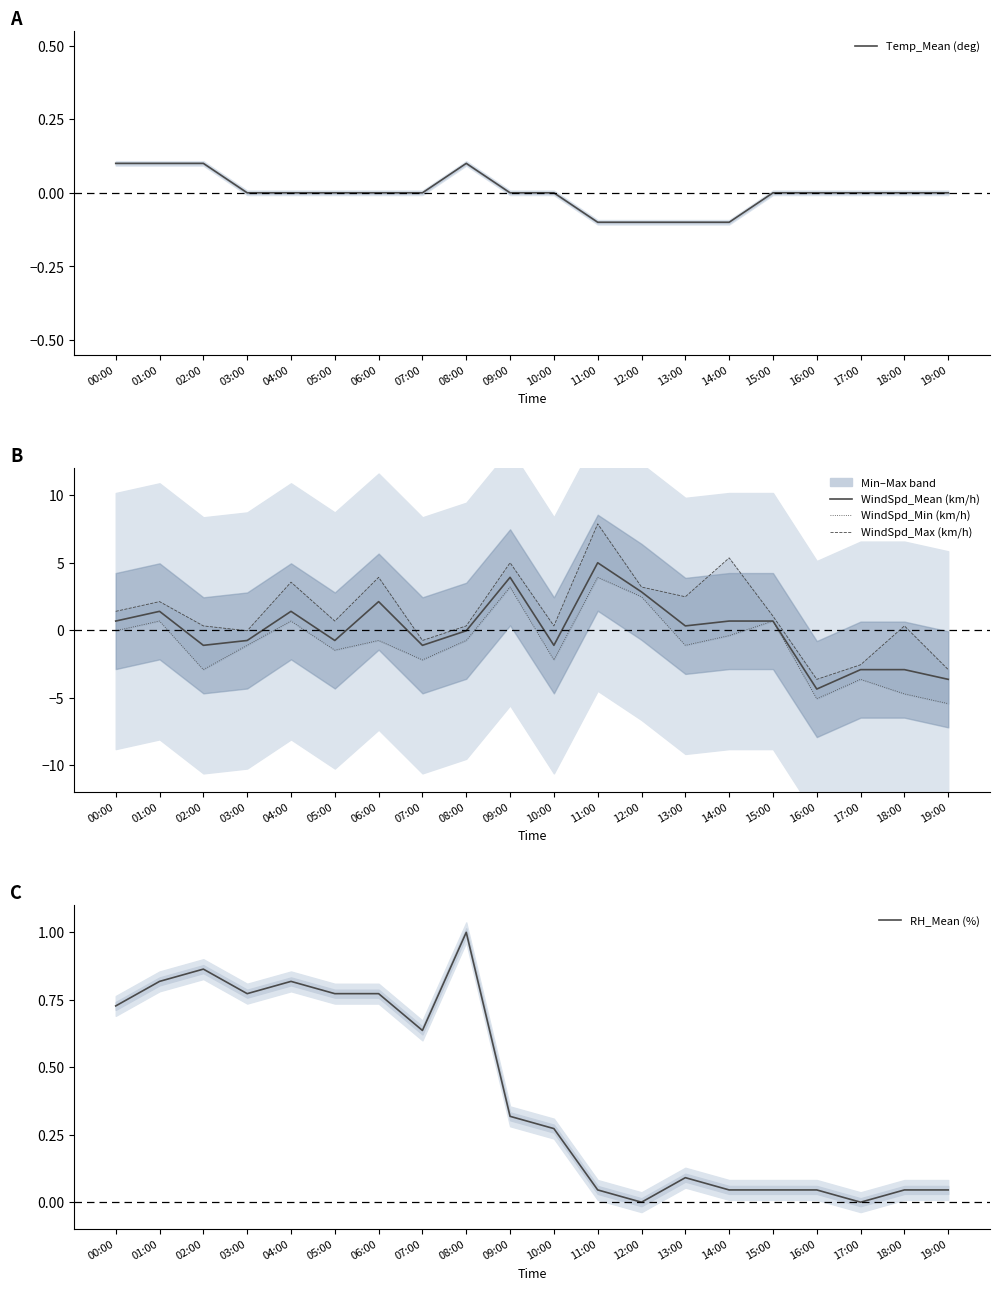

Between 00:00 and 16:00, which series saw the biggest shift?

WindSpd_Max (km/h)